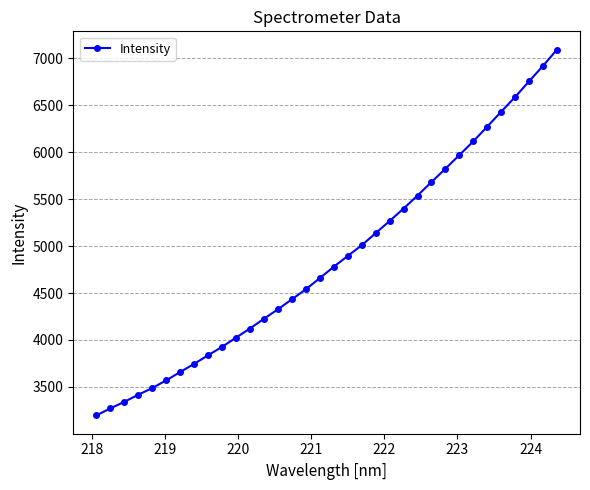

What is the greatest value displayed?

7093.7